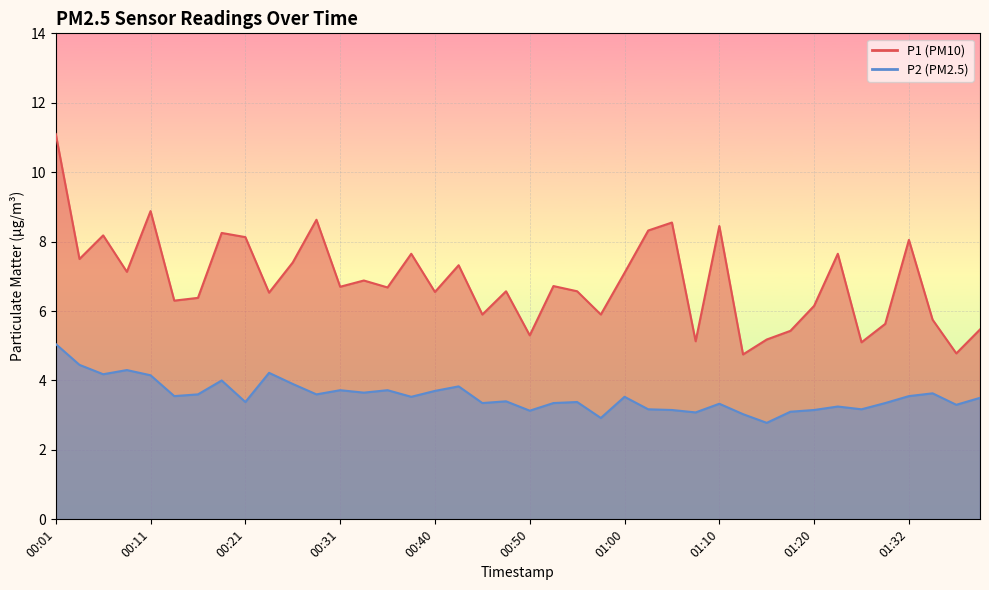

What is the value of the P1 point at the 3rd from the left?

8.2